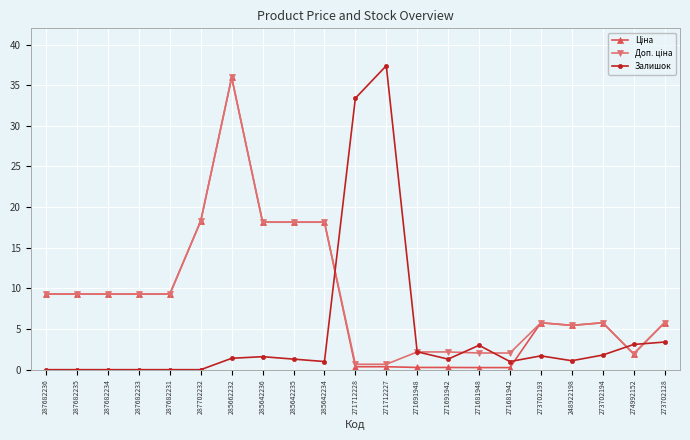

What value does the Залишок series have at 285642235?

1.3